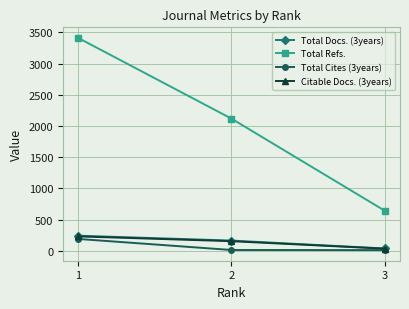

What is the difference between the Citable Docs. (3years) values at 2 and 3?

120